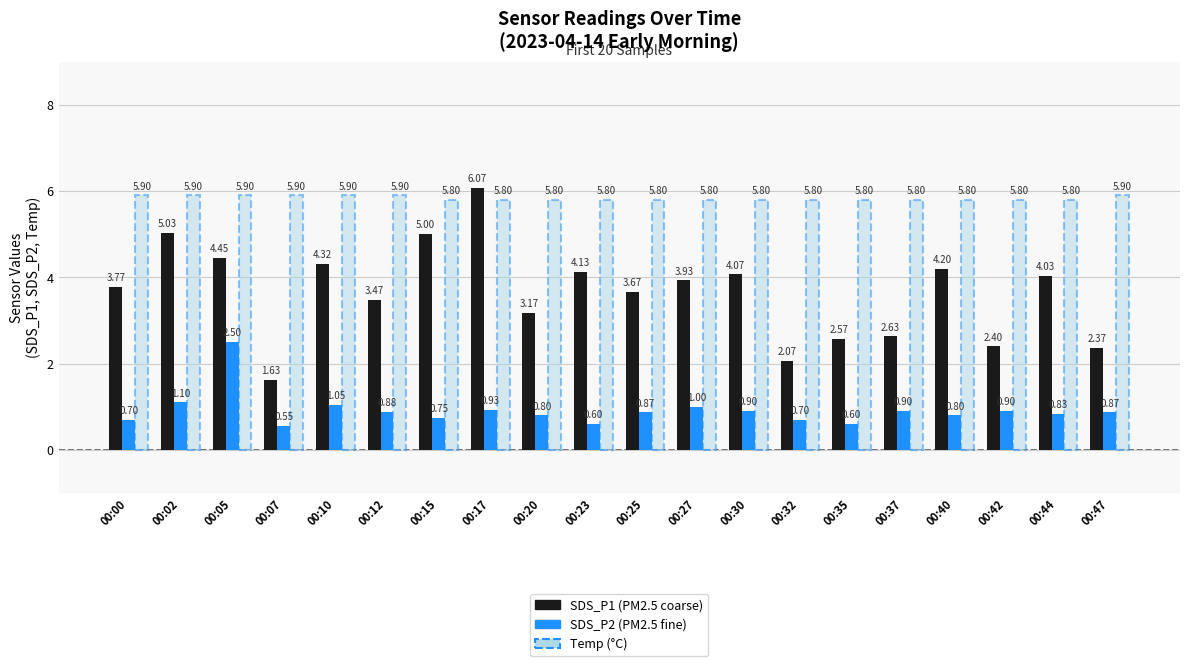

What is the spread (max minus min) of values at 00:47?

5.0